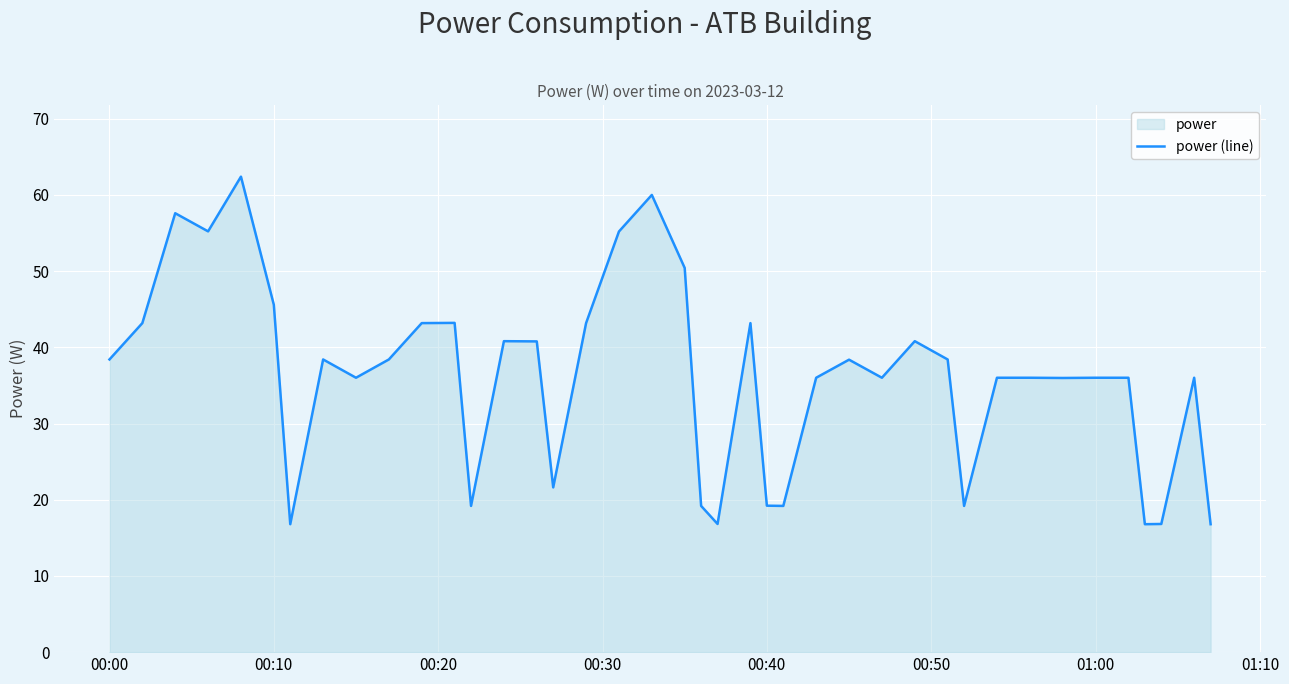

What is the sum of all values?

1442.5